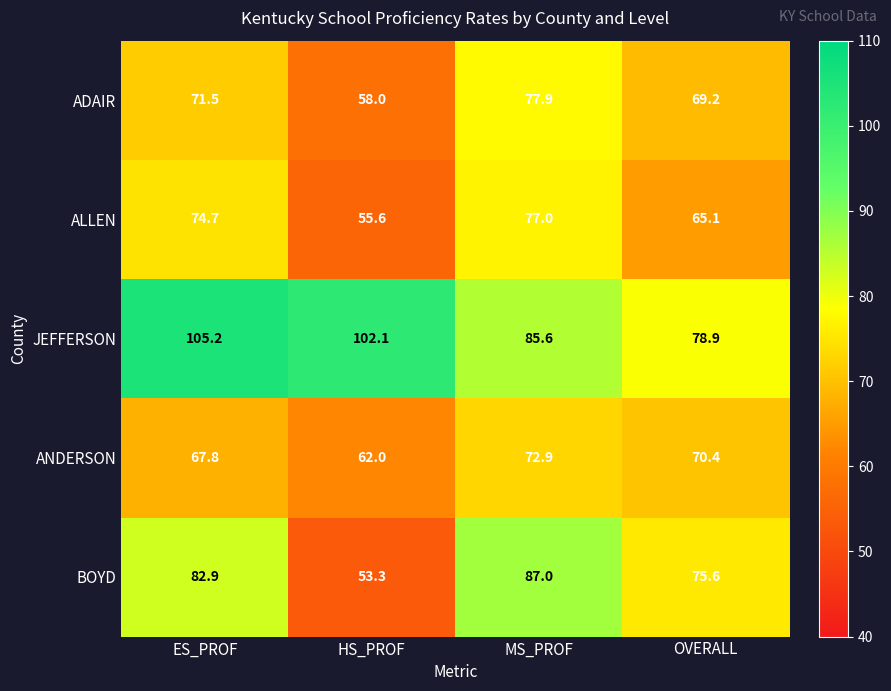

Which category has the lowest value across all series?

HS_PROF